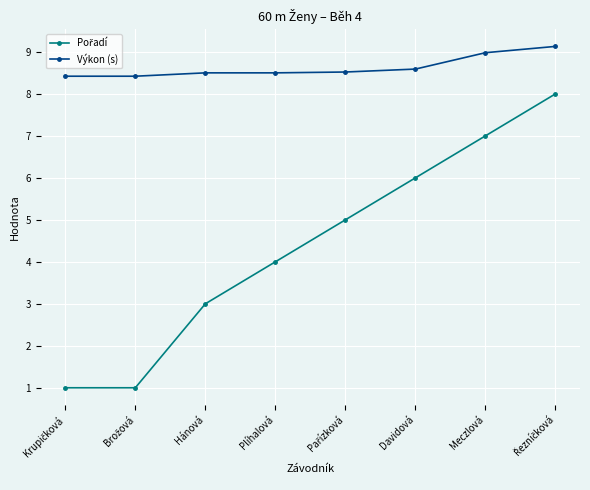

What is the difference between the highest and lowest values at Hánová?

5.5